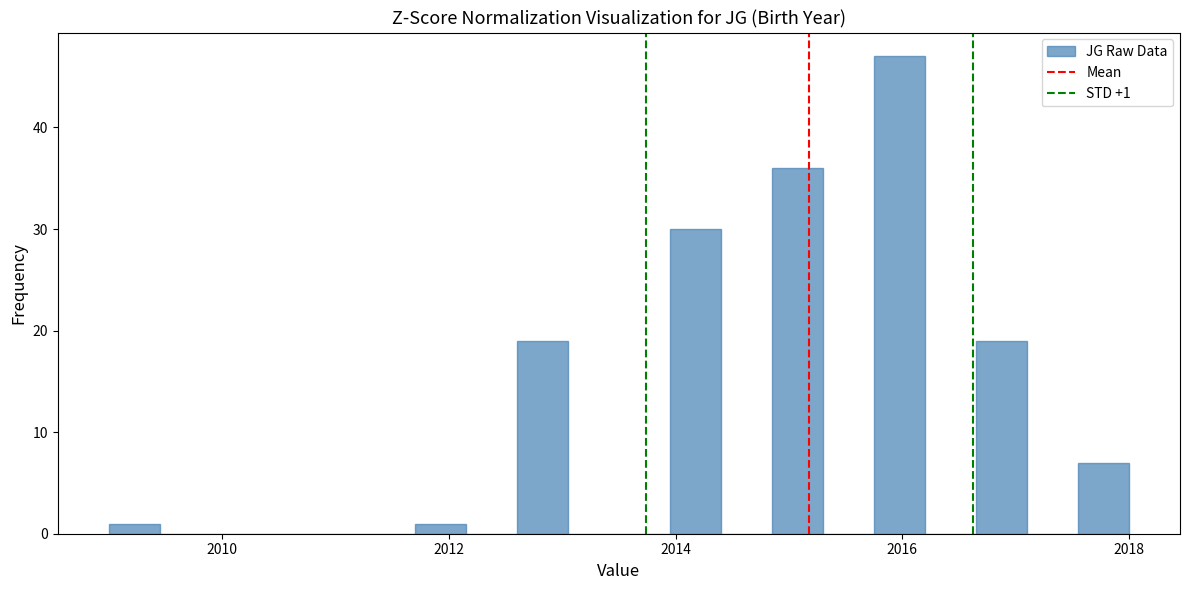

Around what value on the x-axis is the tallest bar? Give the approximate position of its centre, as read against the axis.

2016.0